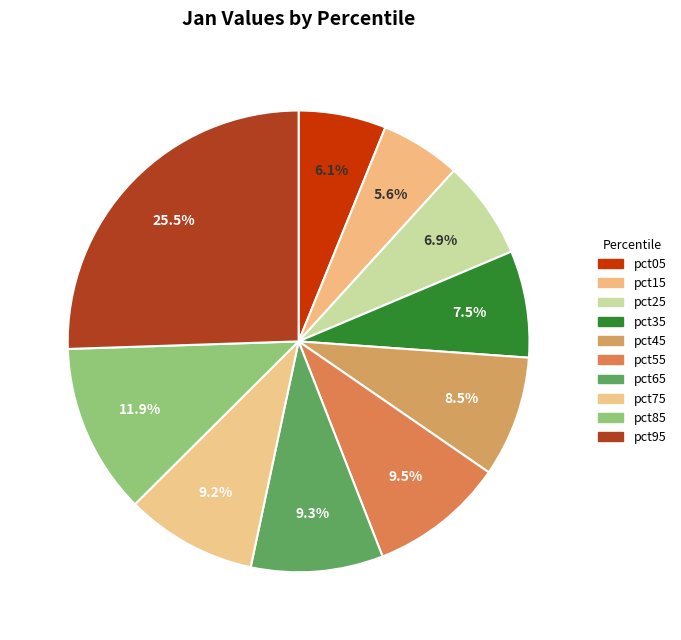

Count the number of slices in the pie.

10